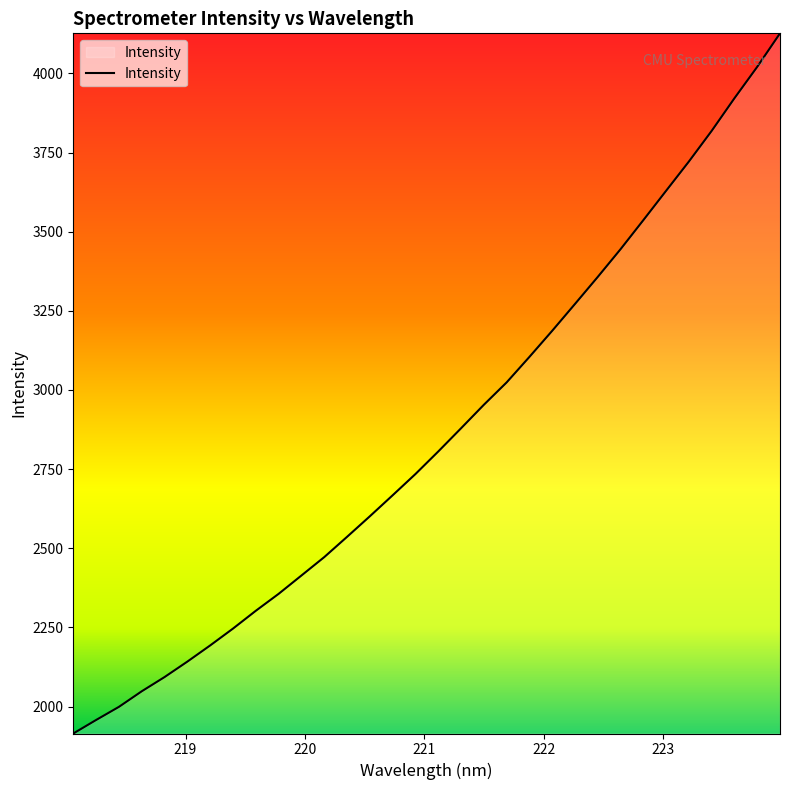

What is the difference between the maximum and minimum values?

2211.5